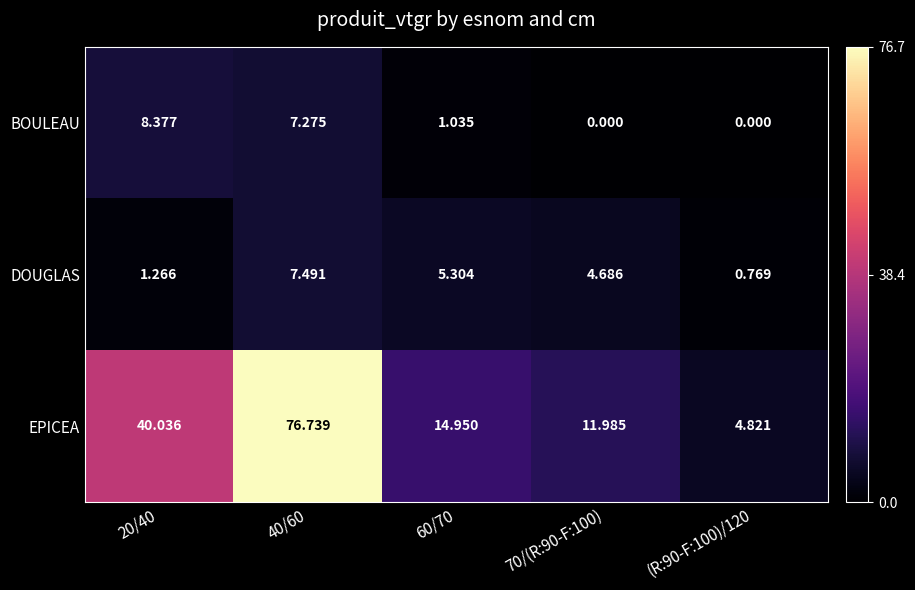

Is the value of BOULEAU at 40/60 greater than the value of EPICEA at 70/(R:90-F:100)?

No